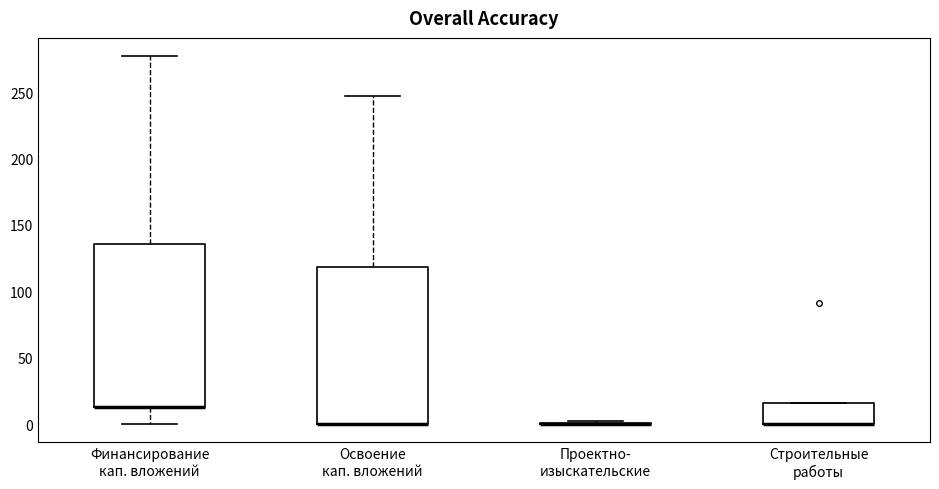

Reading left to right, read every box against the y-axis: the position of its median line, the range the box covers, and the ends of its whiskers. The values are not printed on the chart, so give them approximately, as read against the axis.

Финансирование кап. вложений: median 15 (drawn on the box's lower edge), box 15 to 135, whiskers 0 to 275
Освоение кап. вложений: median 0 (drawn on the box's lower edge), box 0 to 120, whiskers 0 to 245
Проектно- изыскательские: box collapsed to a line at 0, whiskers 0 to 0
Строительные работы: median 0 (drawn on the box's lower edge), box 0 to 15, whiskers 0 to 15